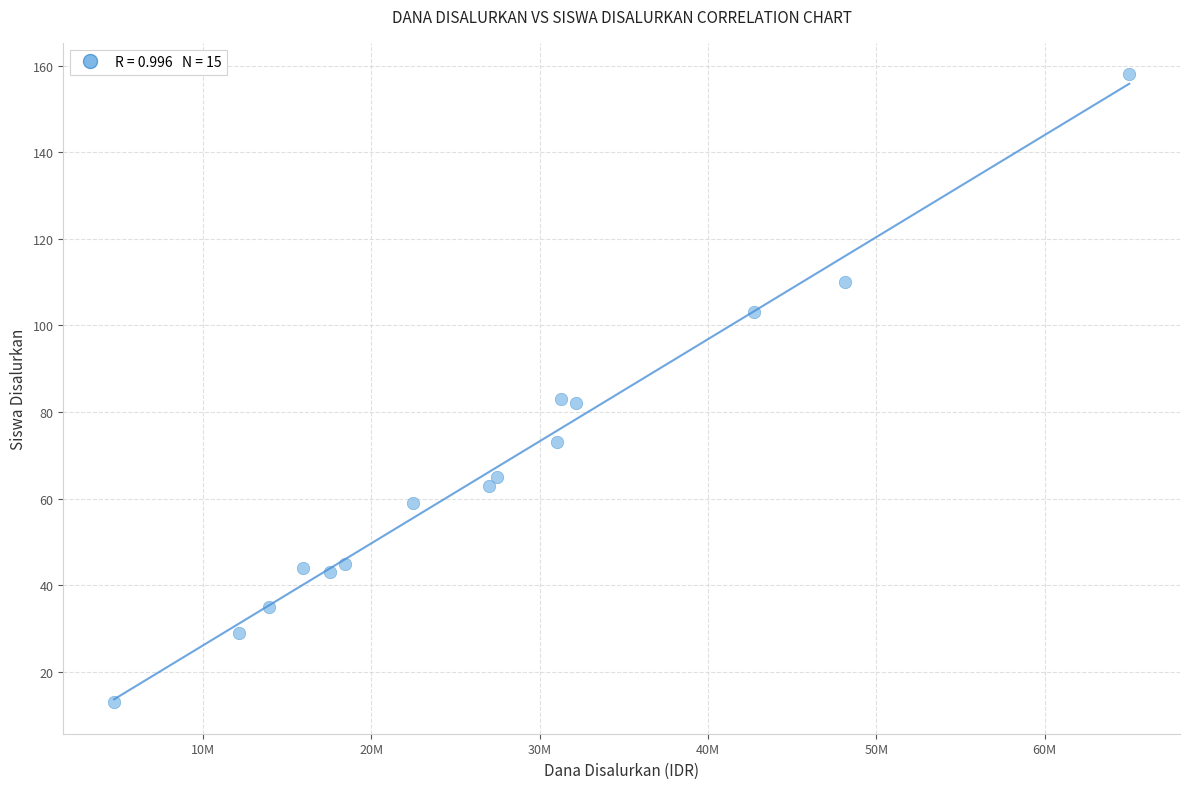

What is the range of X values (max minus min)?

60300000